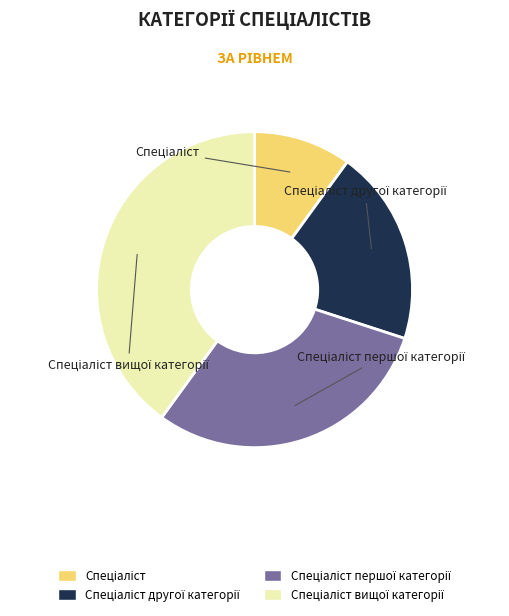

Does any single category account for the majority?

No